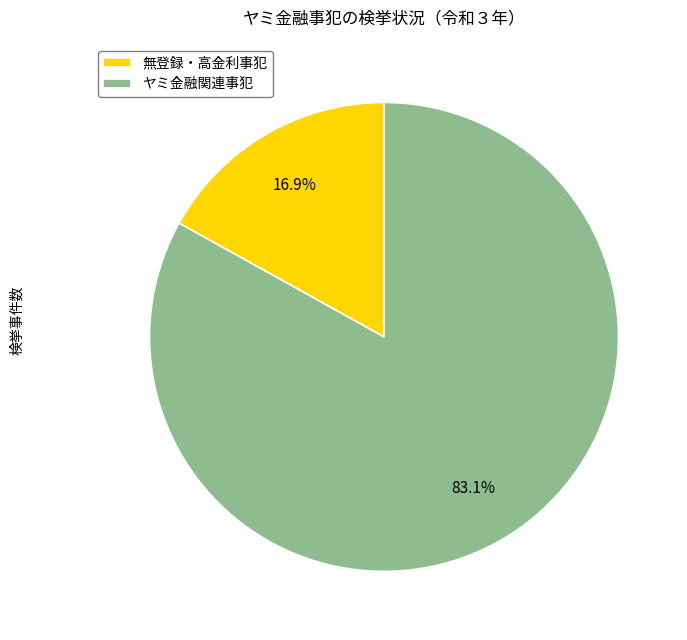

How many segments does this pie chart have?

2